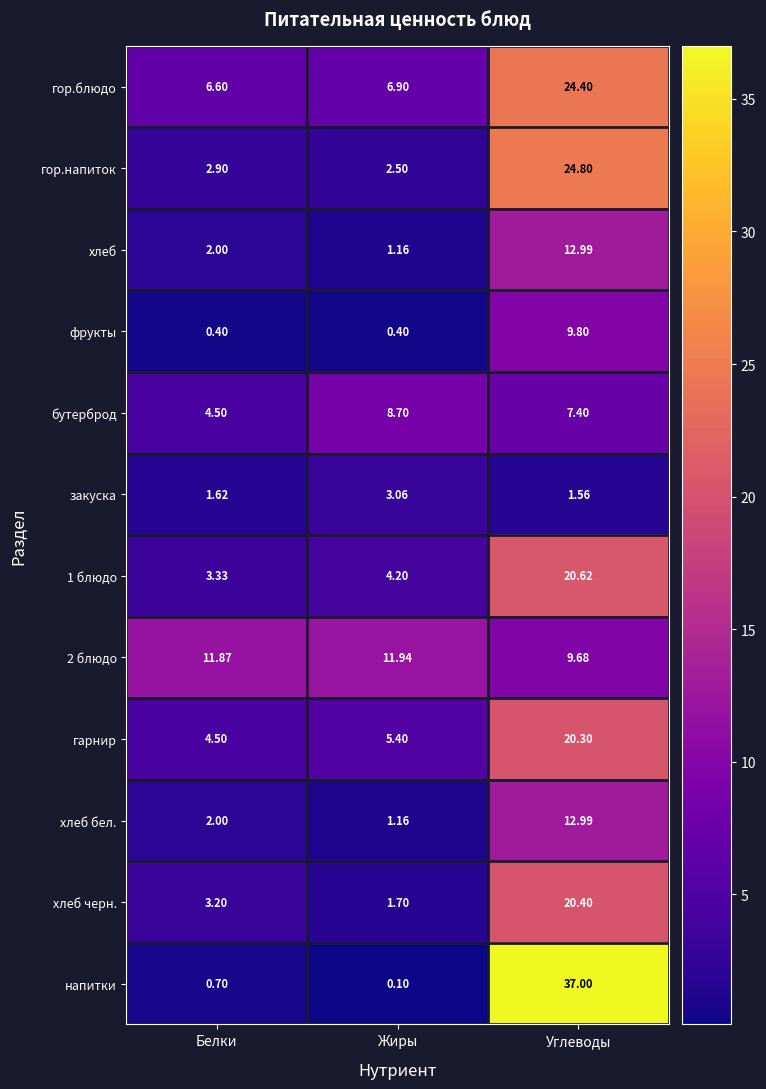

Between Белки and Жиры, which series saw the biggest shift?

бутерброд